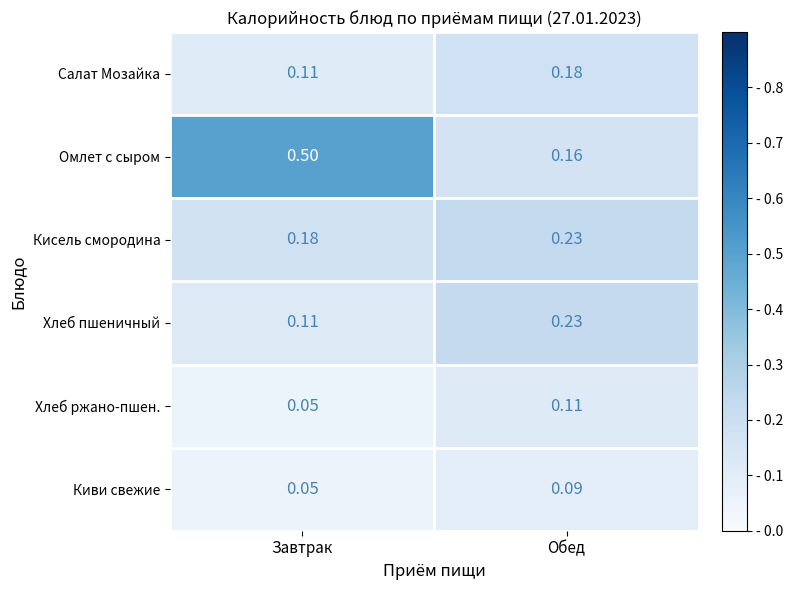

Is the value of Хлеб пшеничный at Обед greater than the value of Салат Мозайка at Завтрак?

Yes